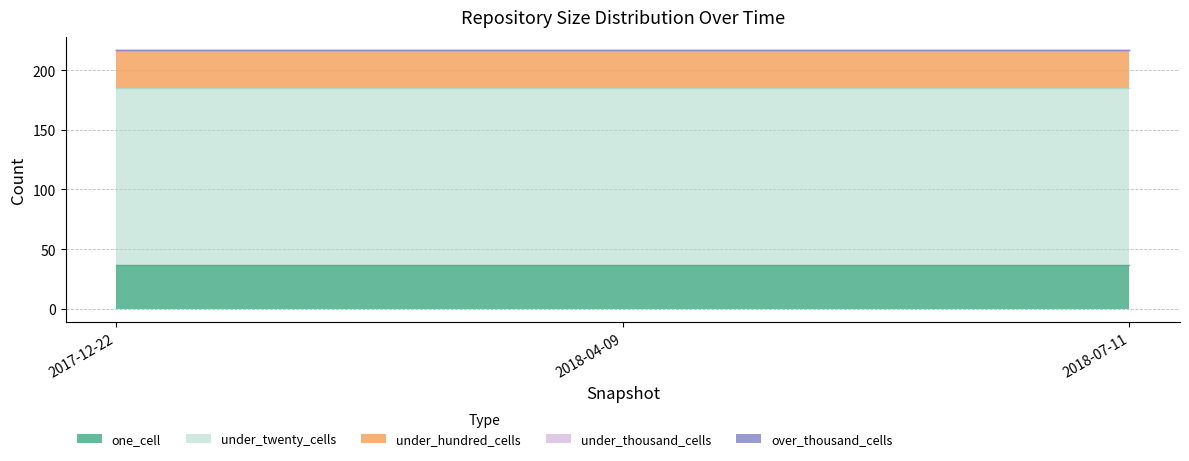

Which has a higher value, 2018-07-11 or 2017-12-22?

2018-07-11